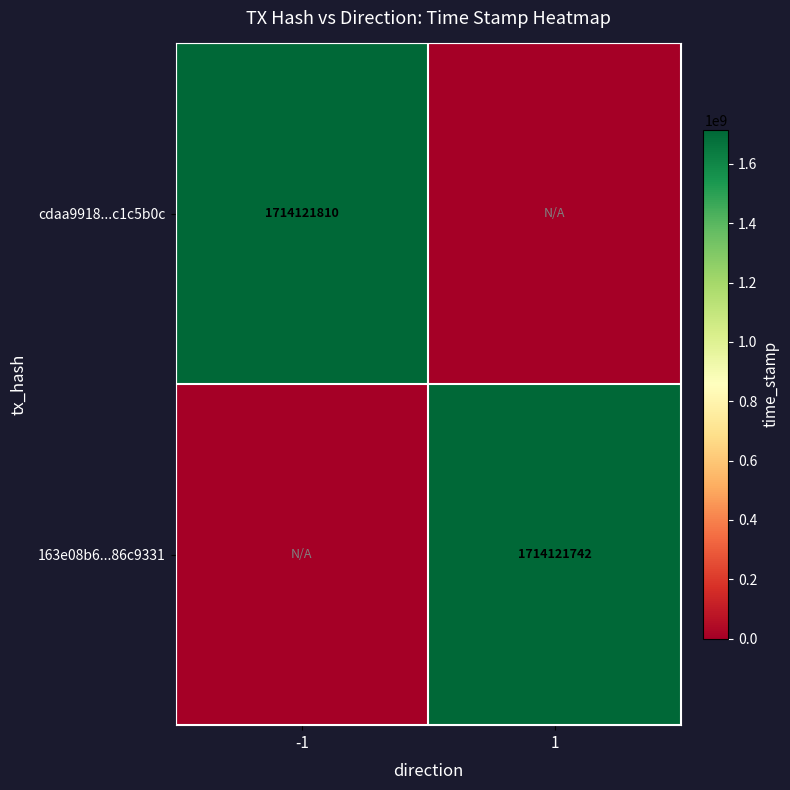

The cdaa9918...c1c5b0c series shows 527423020 at -1. True or false?

False